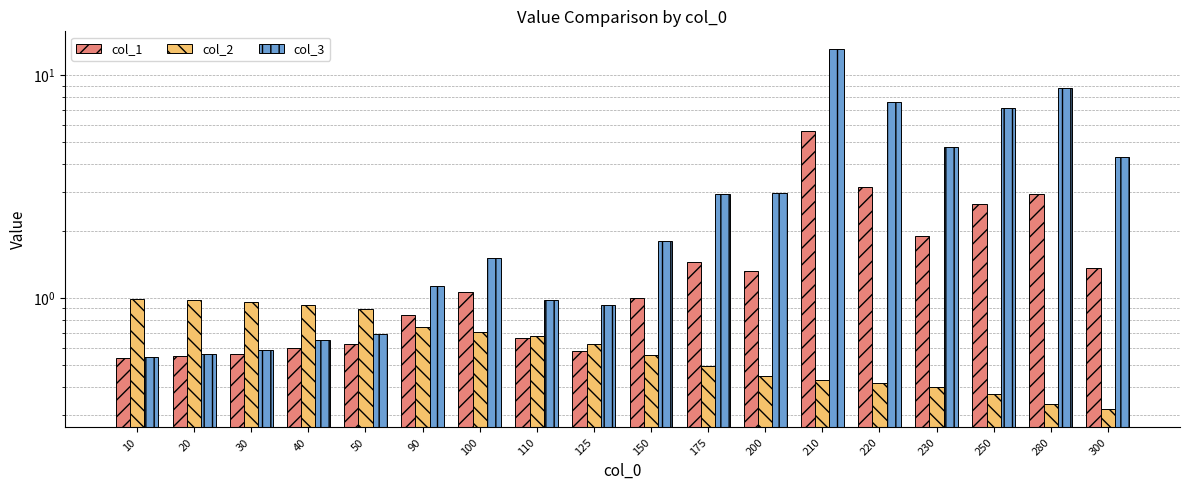

What is the approximate value of col_3 at 280?

8.7